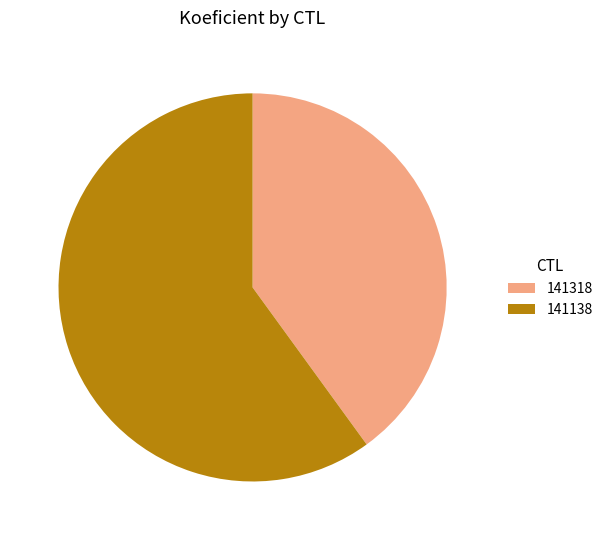

Count the number of slices in the pie.

2